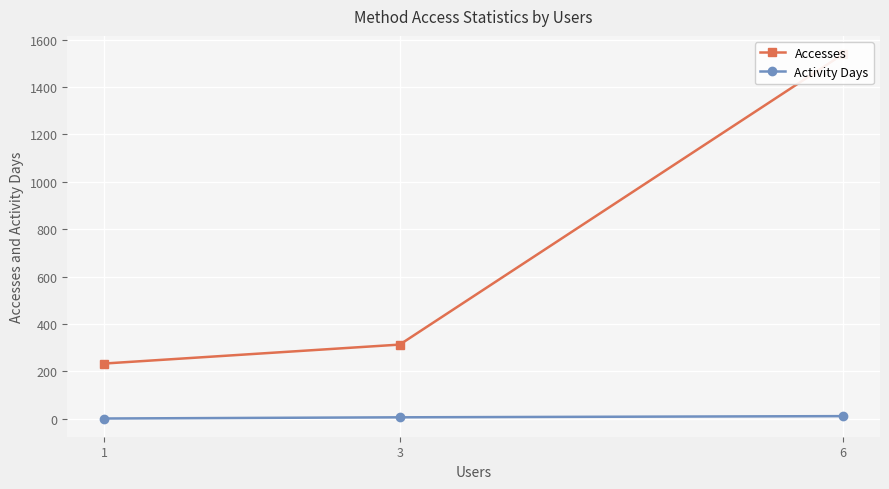

How many values in the Accesses series are below 313?

1